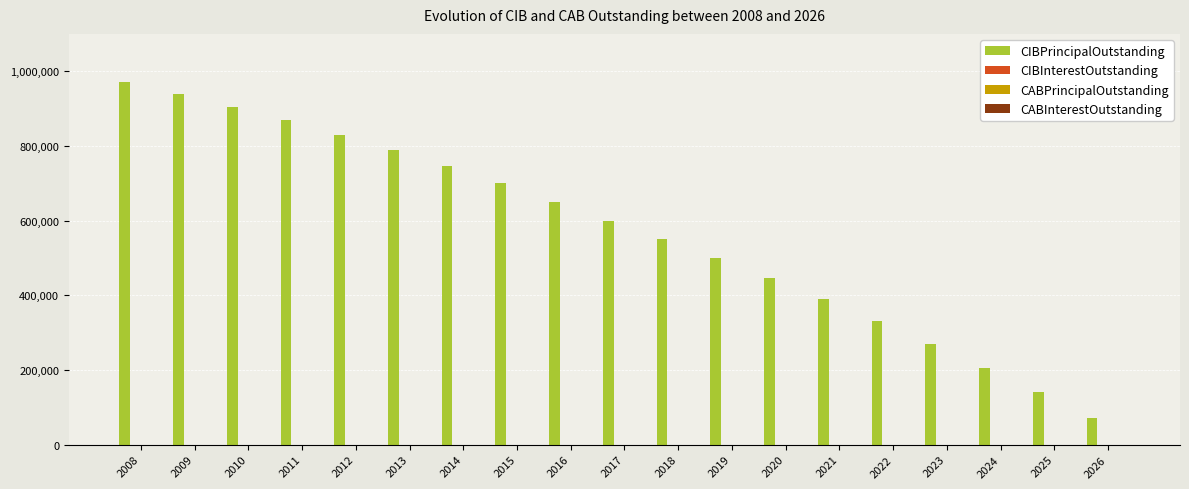

Reading left to right, extract all data points from this chart.

970000	940000	905000	870000	830000	790000	745000	700000	650000	600000	550000	500000	445000	390000	330000	270000	205000	140000	70000